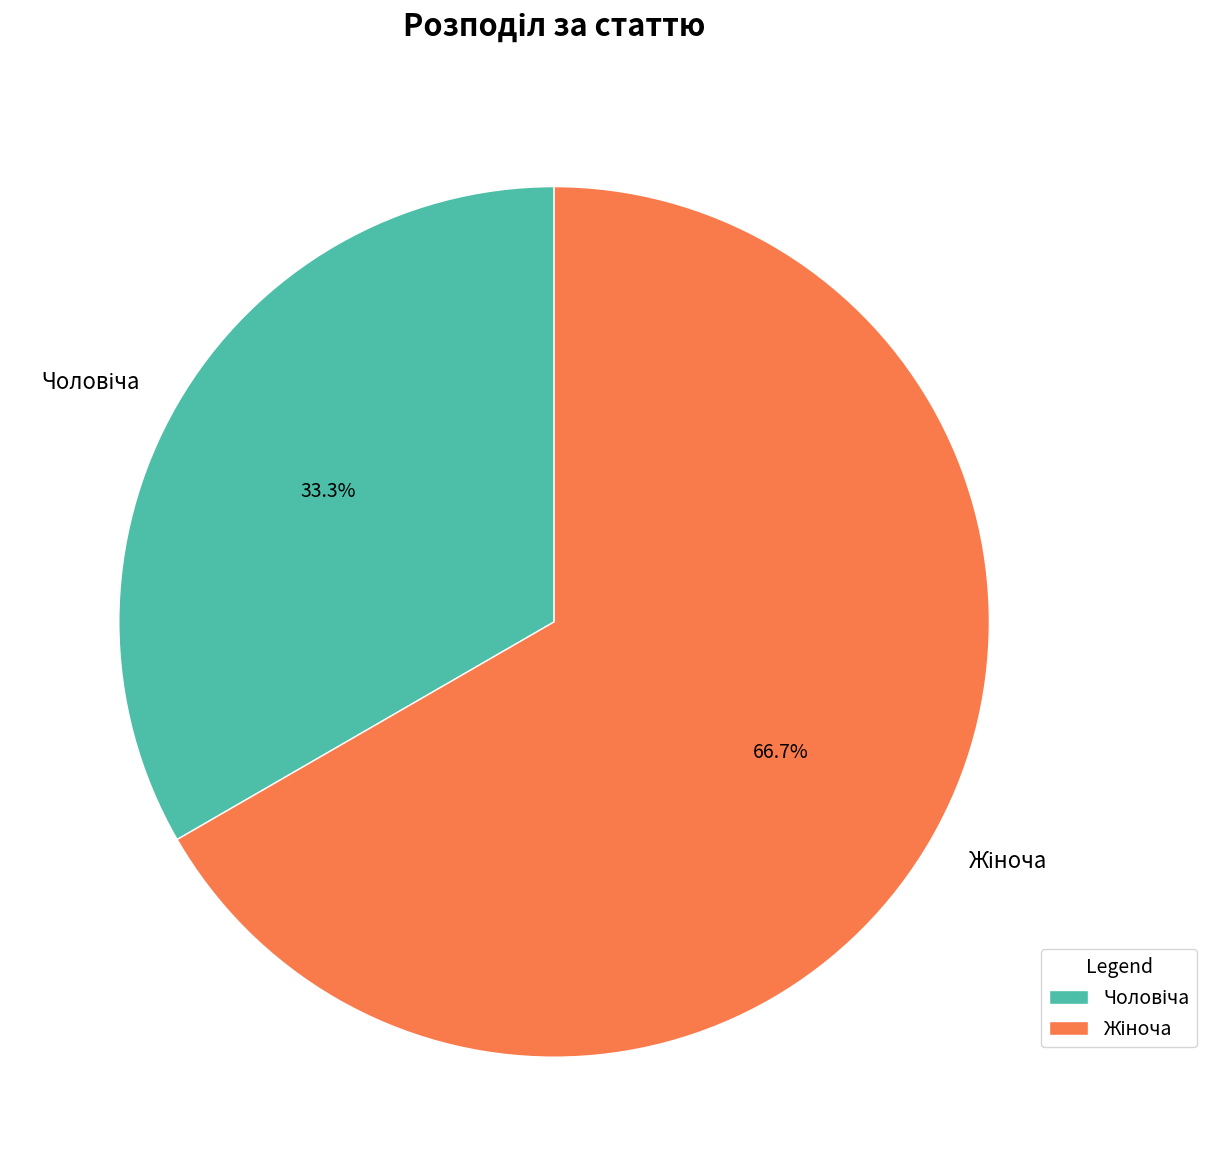

Is there a majority slice in this chart?

Yes